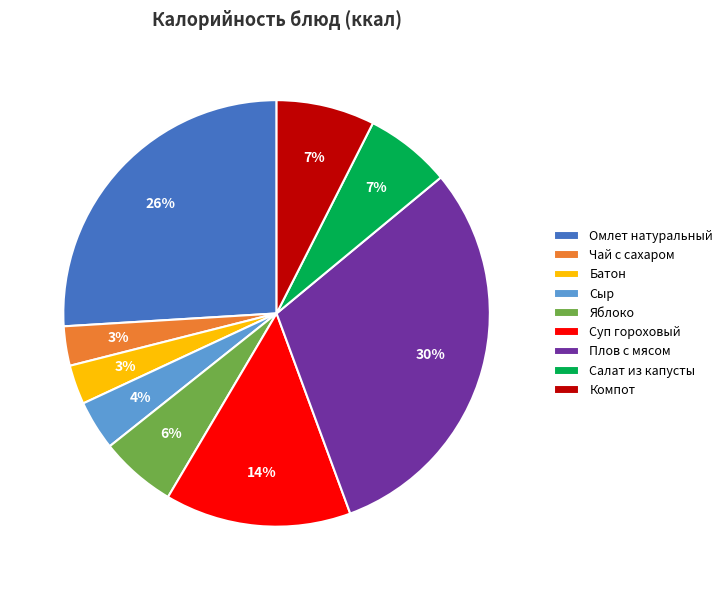

To the nearest percent, what portion does Чай с сахаром represent?

3%